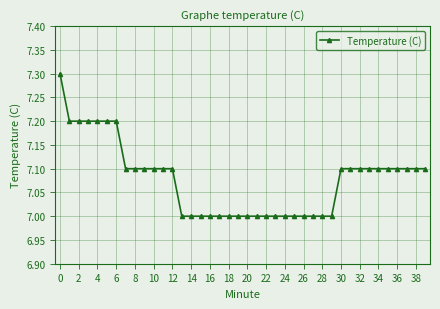

What is the value of the 11th point from the left?

7.1